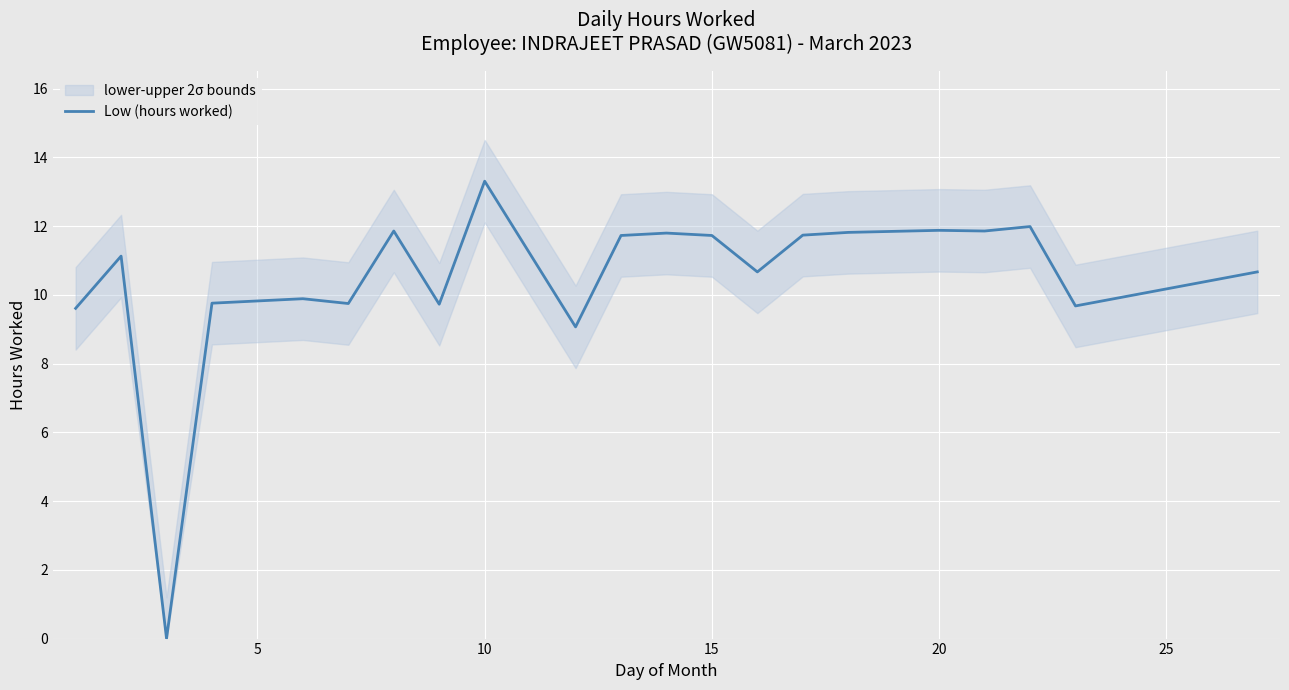

How many data points does each series have?

21